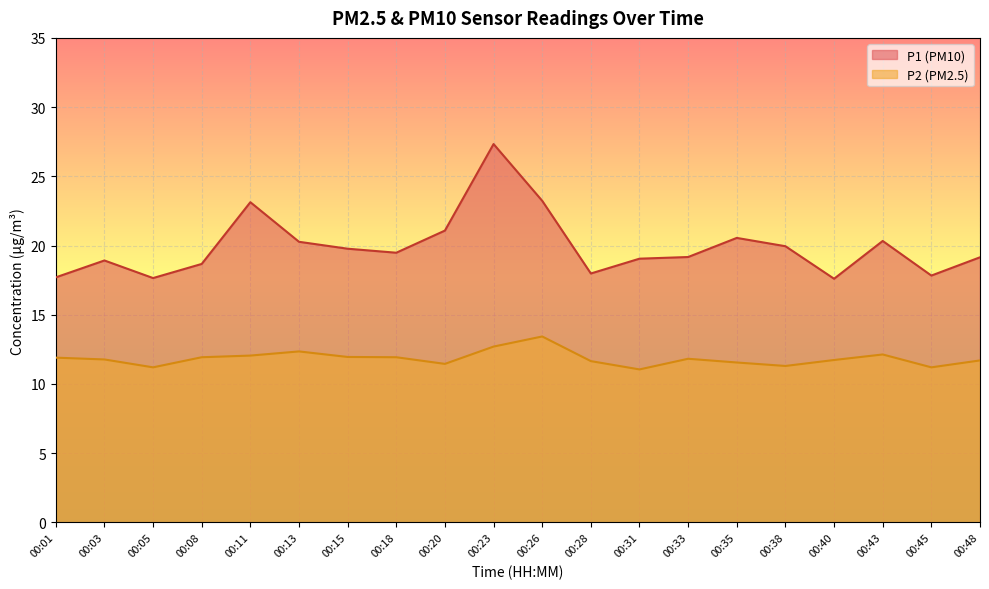

What is the difference between the highest and lowest values at 00:40?

5.9